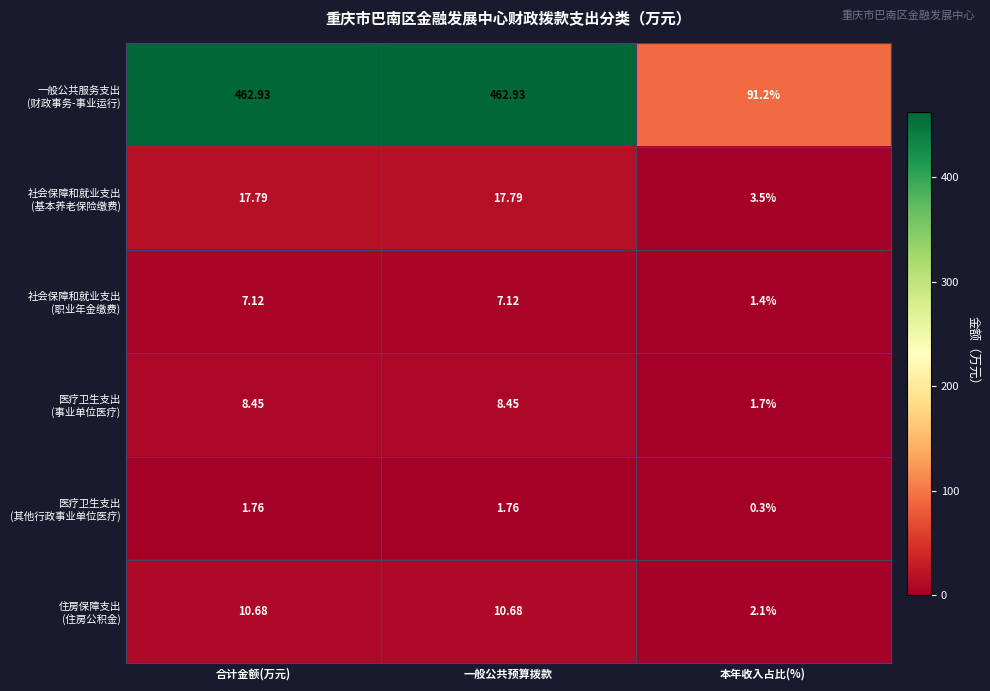

At which category is the sum across all series the highest?

合计金额(万元)